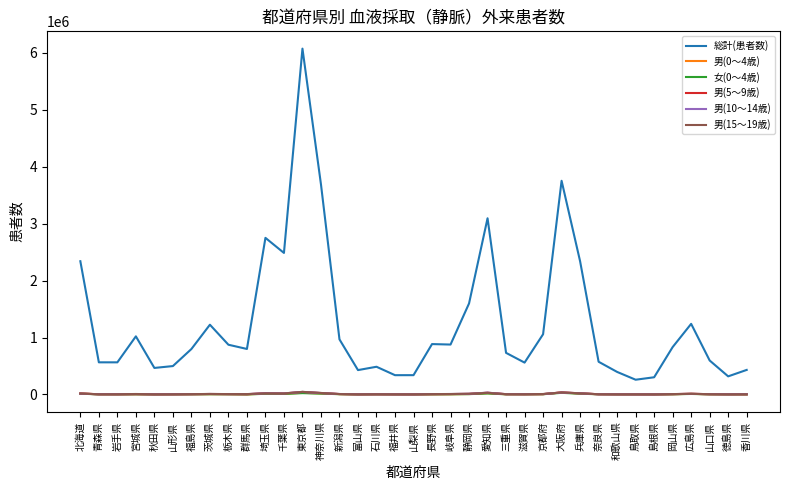

What position from the left is 奈良県?

29